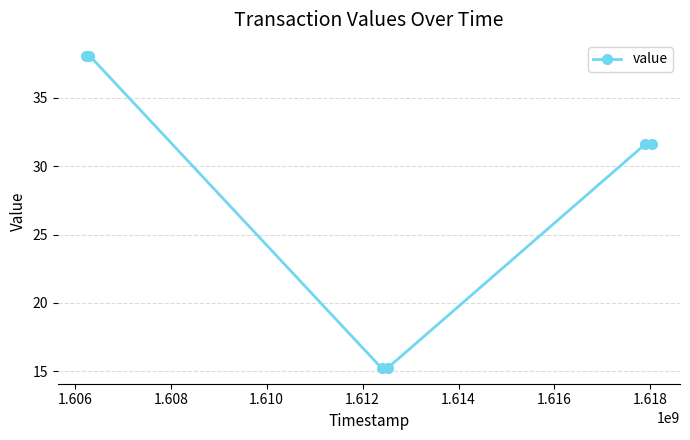

What is the difference between the maximum and second lowest values?

22.9